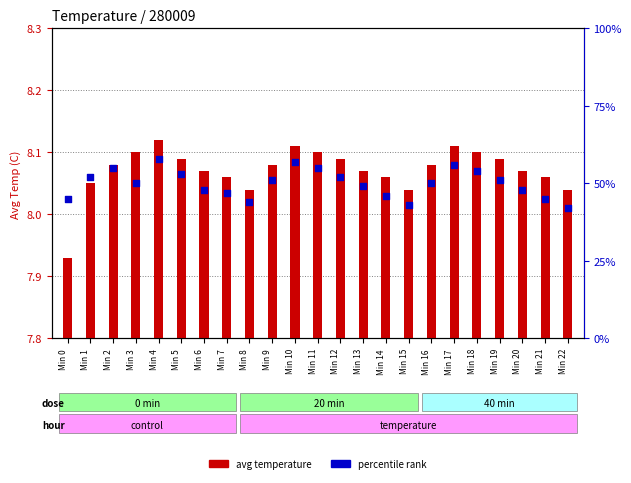

Is the value of percentile rank at Min 4 greater than the value of avg temperature at Min 14?

Yes